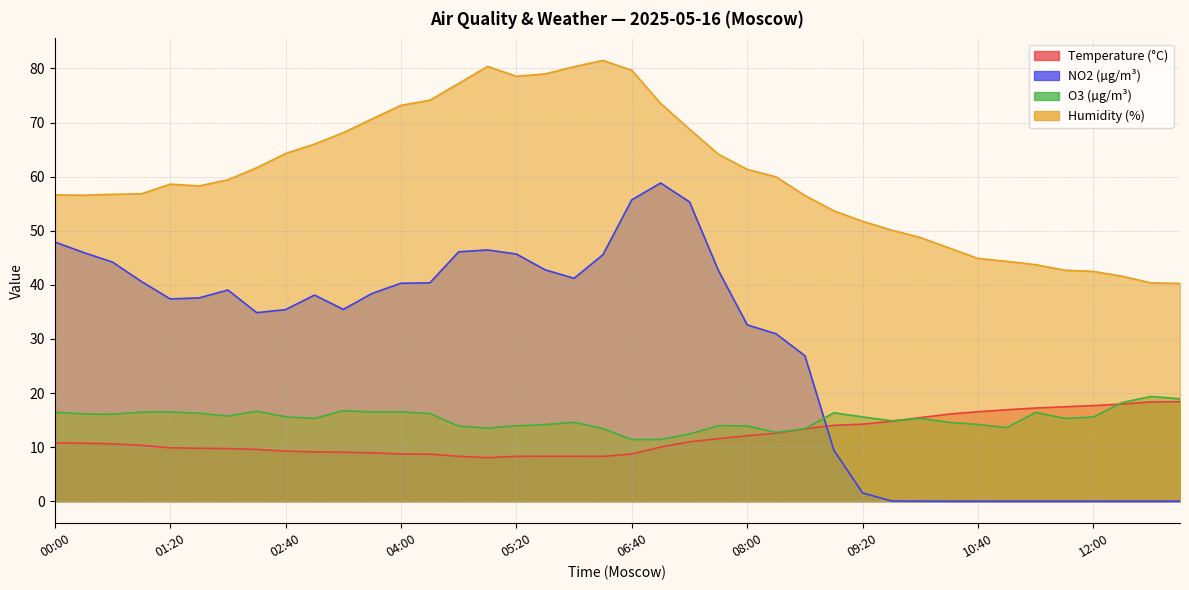

What is the lowest value of the Temperature (°C) series?

8.0